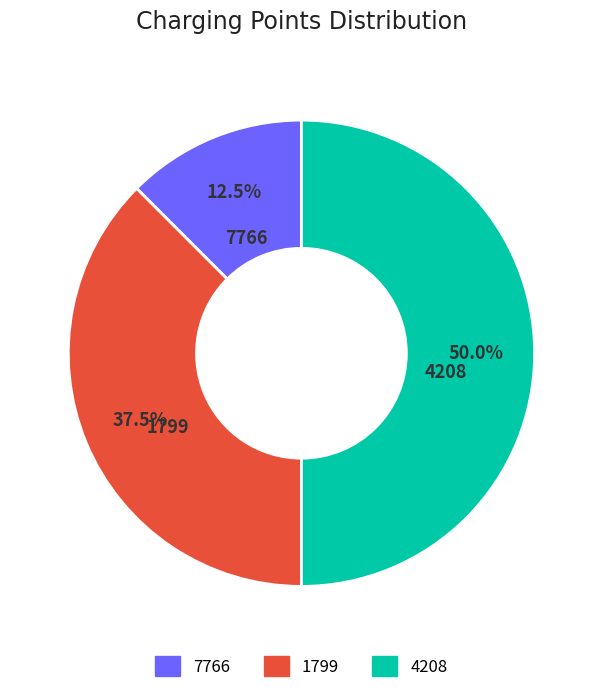

Is it true that 1799 is 32% of the pie?

False